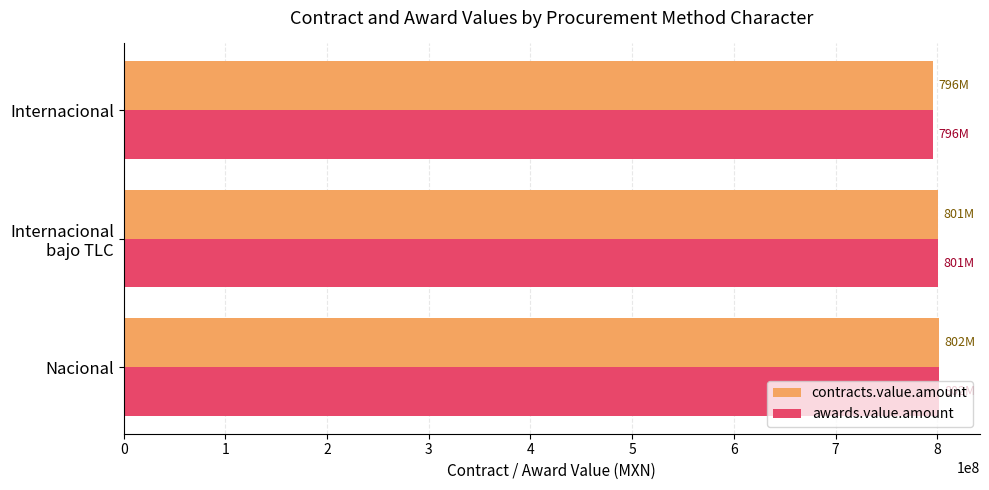

What is the maximum value for awards.value.amount?

802000000